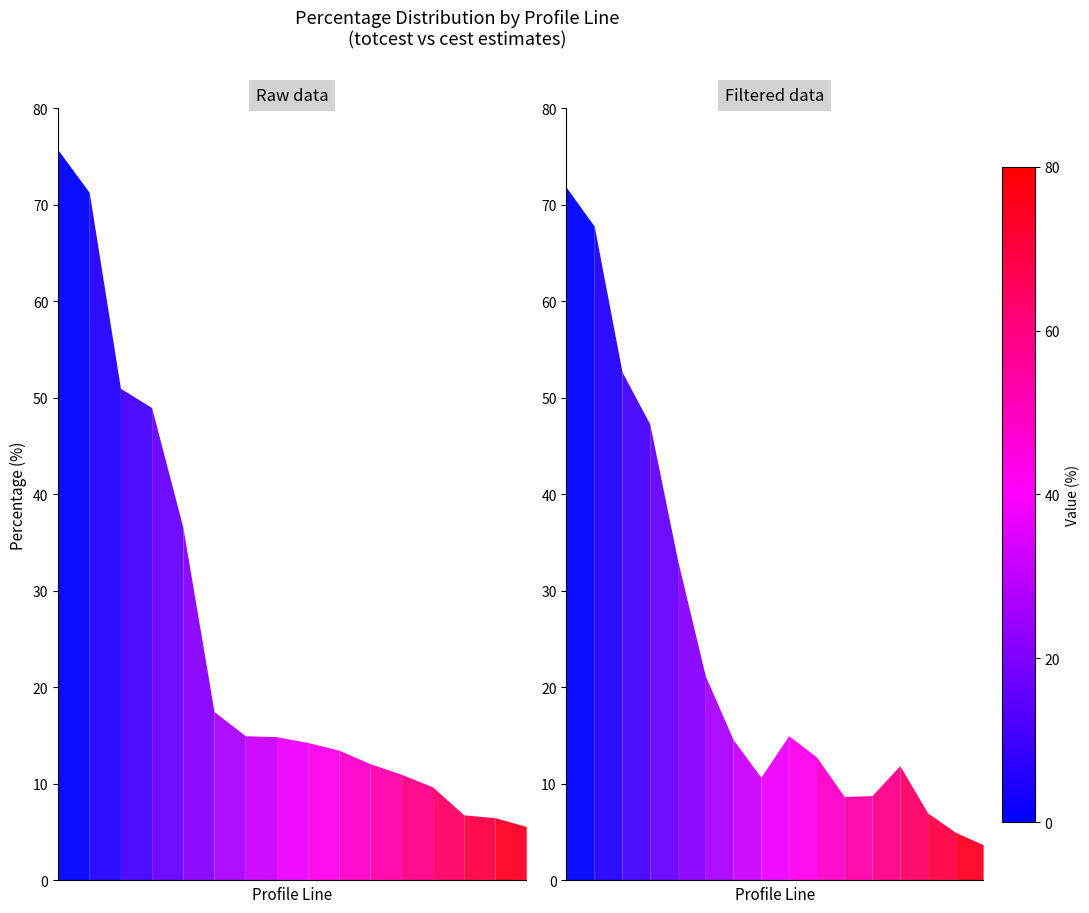

What is the total value across all series at 13?

13.8